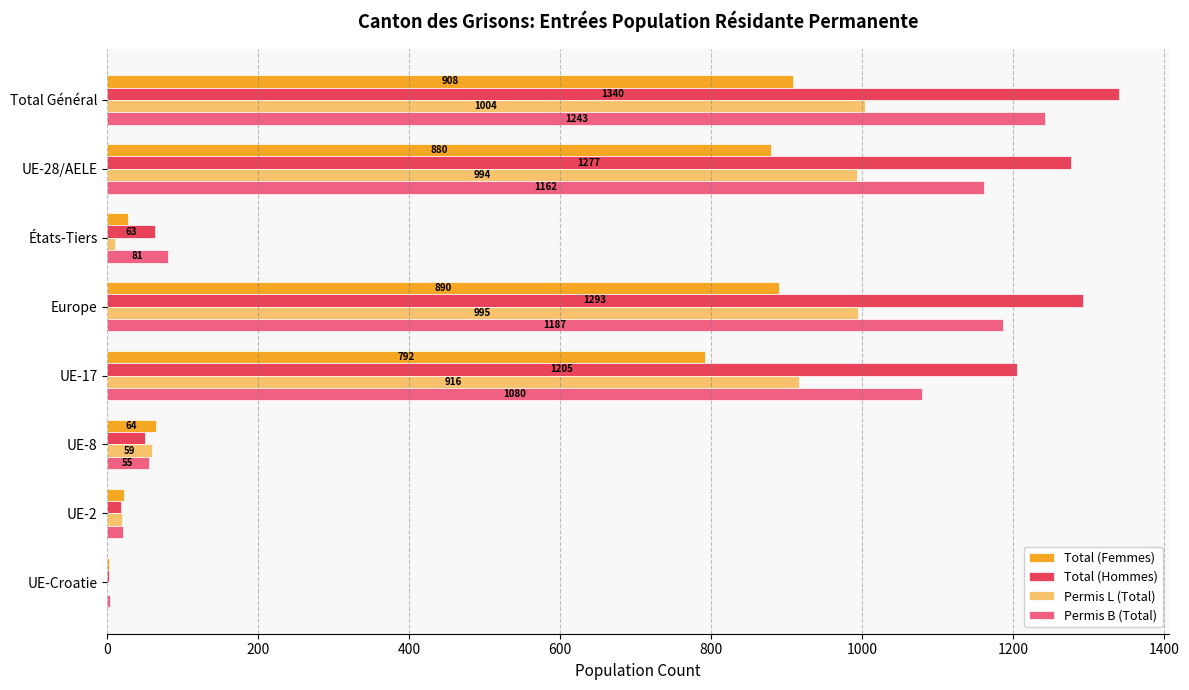

Count the number of data series in this chart.

4